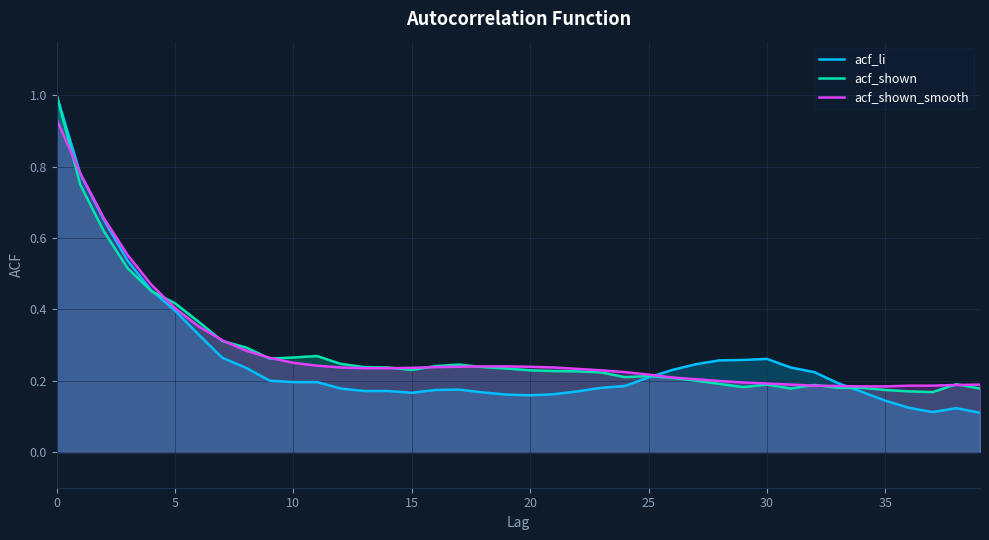

Reading left to right, list all the values displayed in this chart.

acf_li: 1.0	0.8	0.7	0.5	0.5	0.4	0.3	0.3	0.2	0.2	0.2	0.2	0.2	0.2	0.2	0.2	0.2	0.2	0.2	0.2	0.2	0.2	0.2	0.2	0.2	0.2	0.2	0.2	0.3	0.3	0.3	0.2	0.2	0.2	0.2	0.1	0.1	0.1	0.1	0.1
acf_shown: 1.0	0.7	0.6	0.5	0.5	0.4	0.4	0.3	0.3	0.3	0.3	0.3	0.2	0.2	0.2	0.2	0.2	0.2	0.2	0.2	0.2	0.2	0.2	0.2	0.2	0.2	0.2	0.2	0.2	0.2	0.2	0.2	0.2	0.2	0.2	0.2	0.2	0.2	0.2	0.2
acf_shown_smooth: 0.9	0.8	0.7	0.6	0.5	0.4	0.4	0.3	0.3	0.3	0.2	0.2	0.2	0.2	0.2	0.2	0.2	0.2	0.2	0.2	0.2	0.2	0.2	0.2	0.2	0.2	0.2	0.2	0.2	0.2	0.2	0.2	0.2	0.2	0.2	0.2	0.2	0.2	0.2	0.2